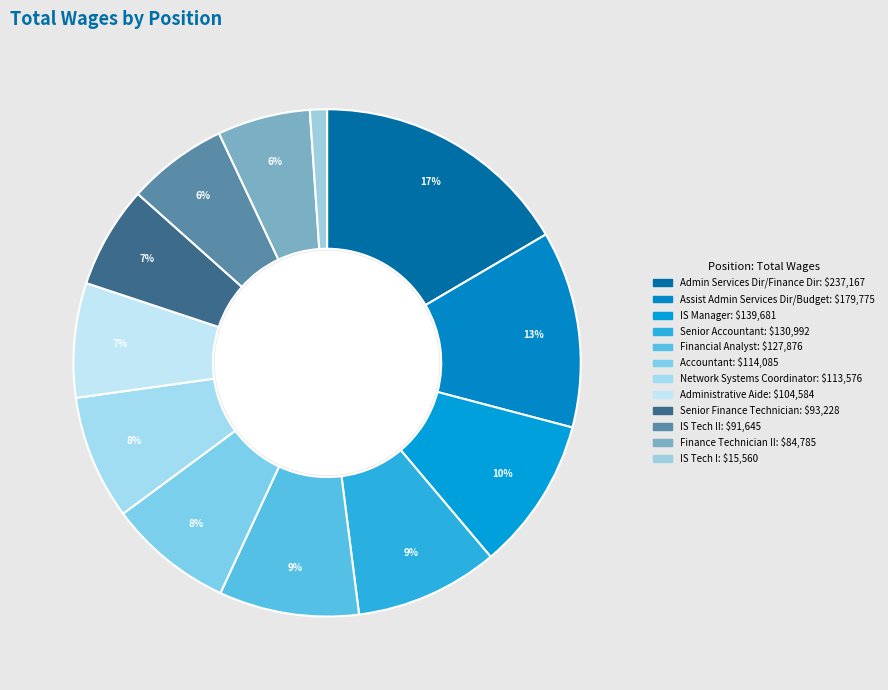

To the nearest percent, what is the average slice percentage?

8%